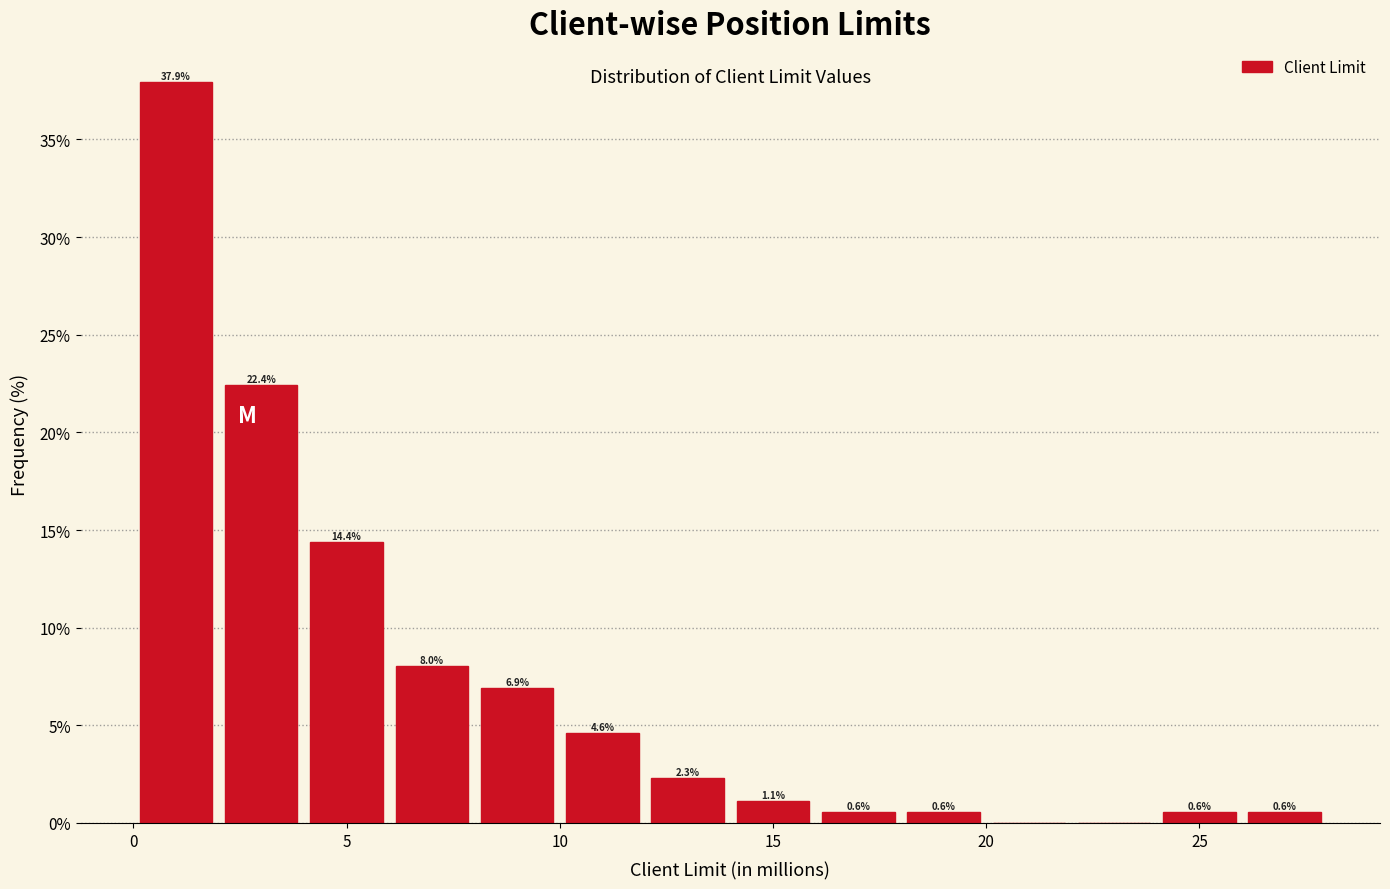

Which range on the x-axis has the tallest bar?

0 to 2